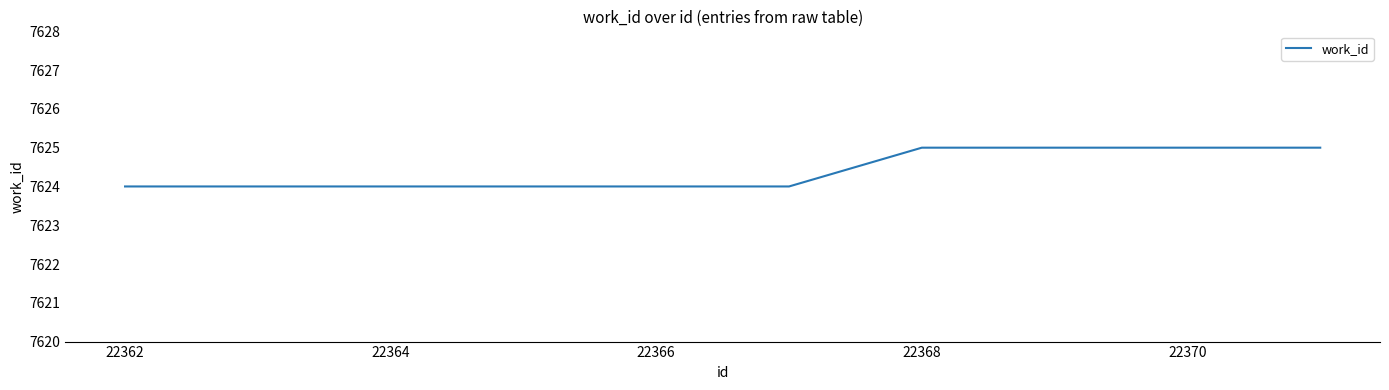

What is the maximum value shown in the chart?

7625